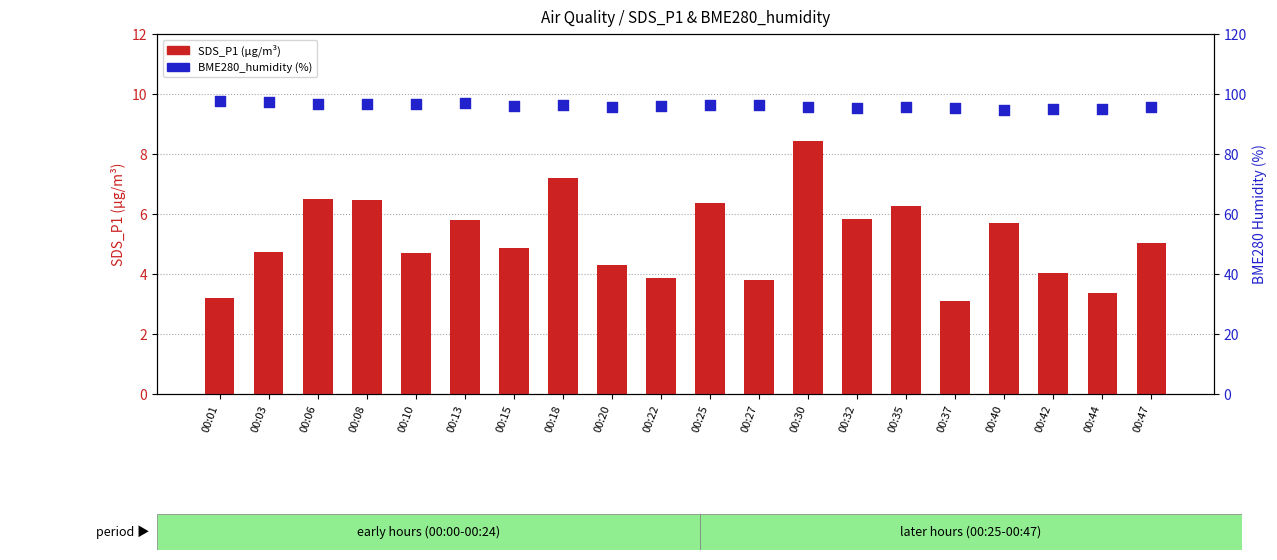

Is the value of BME280_humidity at 00:20 greater than the value of SDS_P1 at 00:40?

Yes